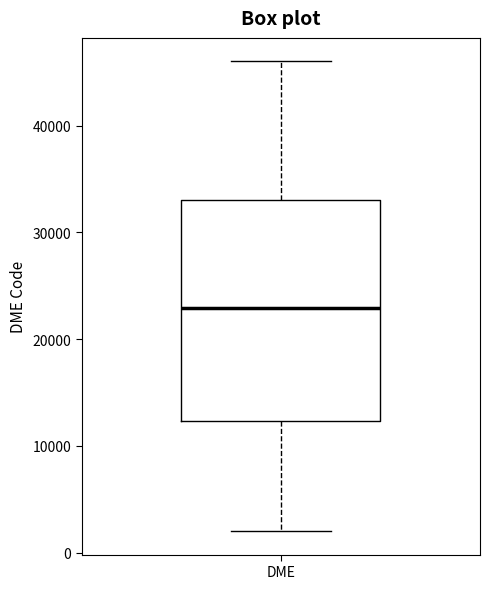

Where does the upper whisker of the box for DME end on the y-axis? The values are not printed on the chart, so give them approximately, as read against the axis.

46000